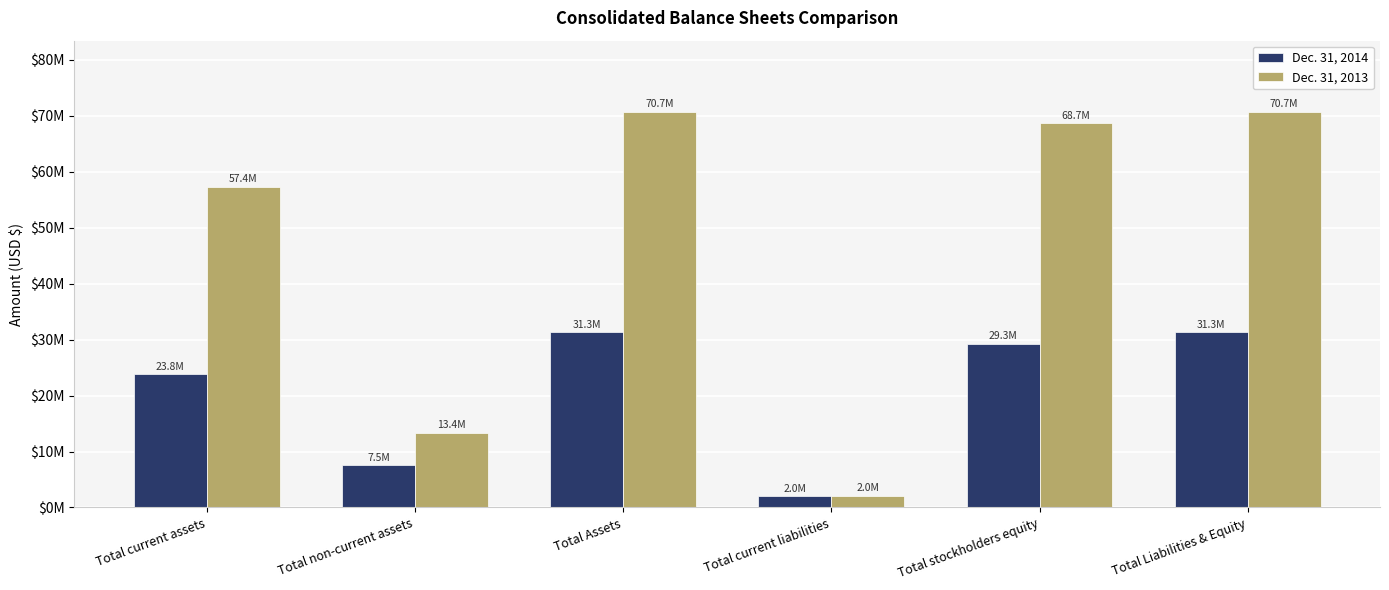

What is the sum of all Dec. 31, 2014 values?

125180716